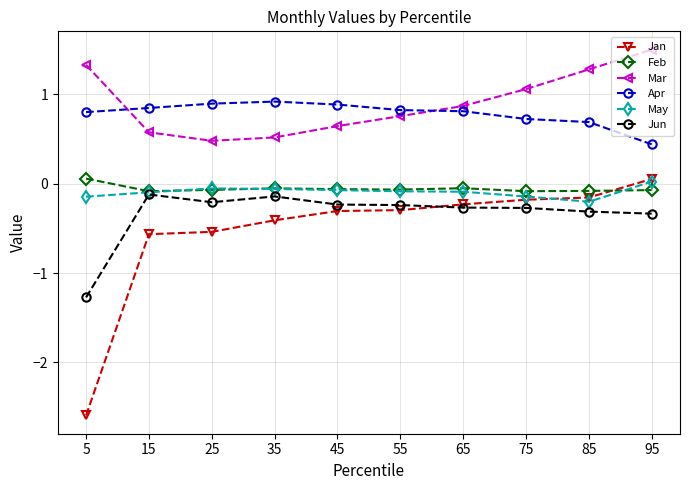

Which series changed the most between 25 and 75?

Mar